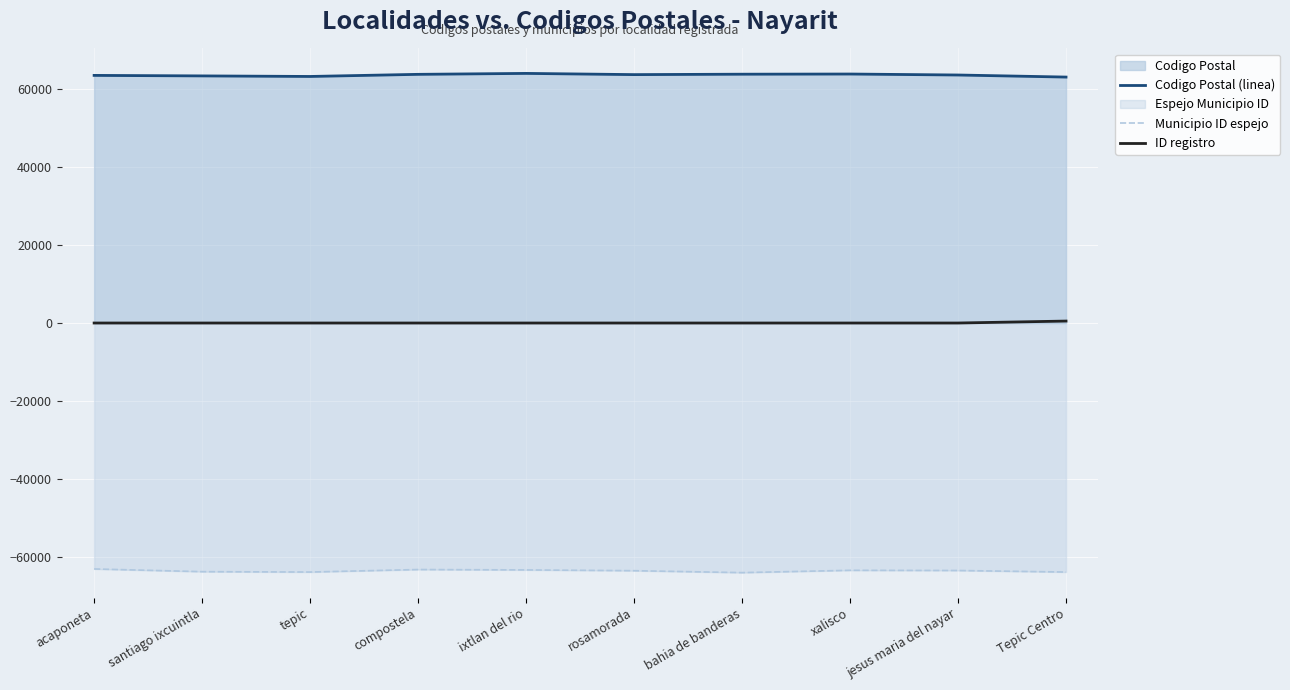

Which has a higher value, compostela or jesus maria del nayar?

compostela